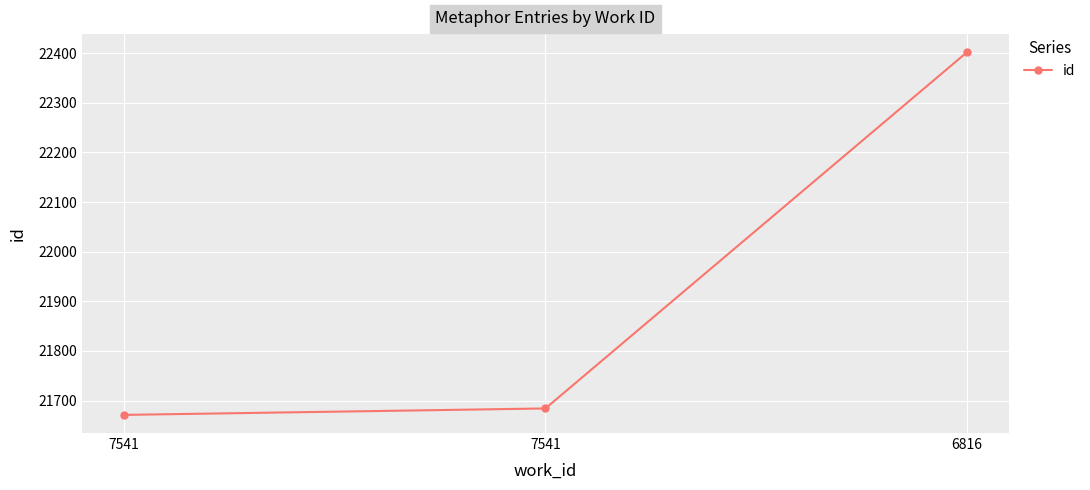

What is the smallest value displayed?

21671